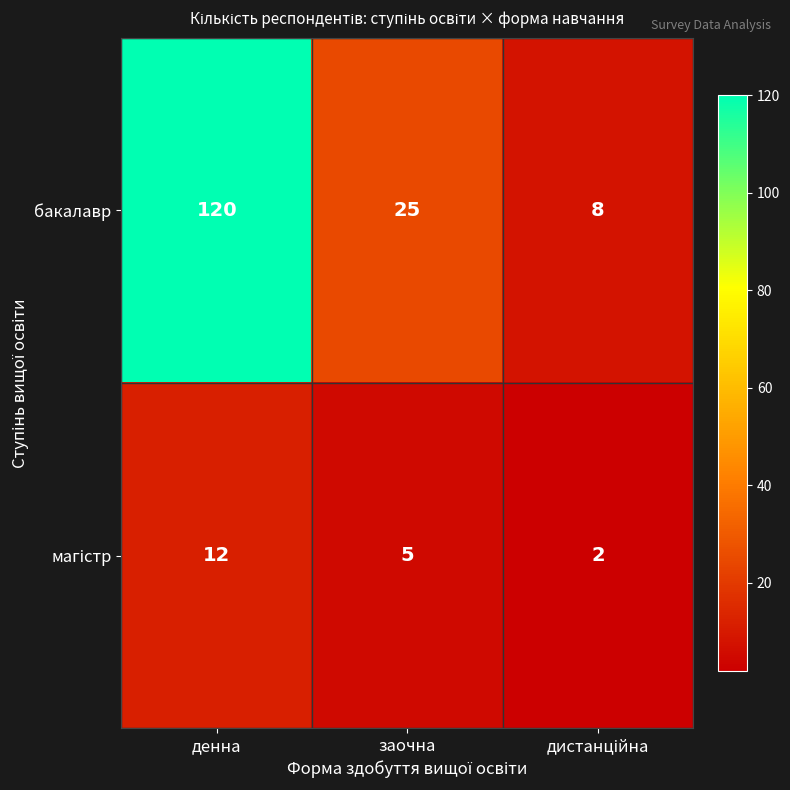

Which series has the largest total across all categories?

бакалавр